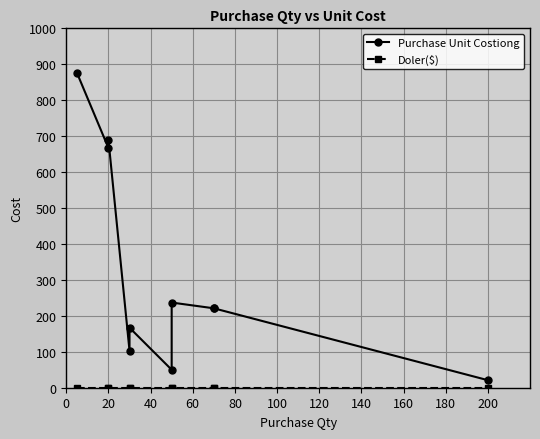

True or false: Purchase Unit Costiong and Doler($) cross at least once.

False